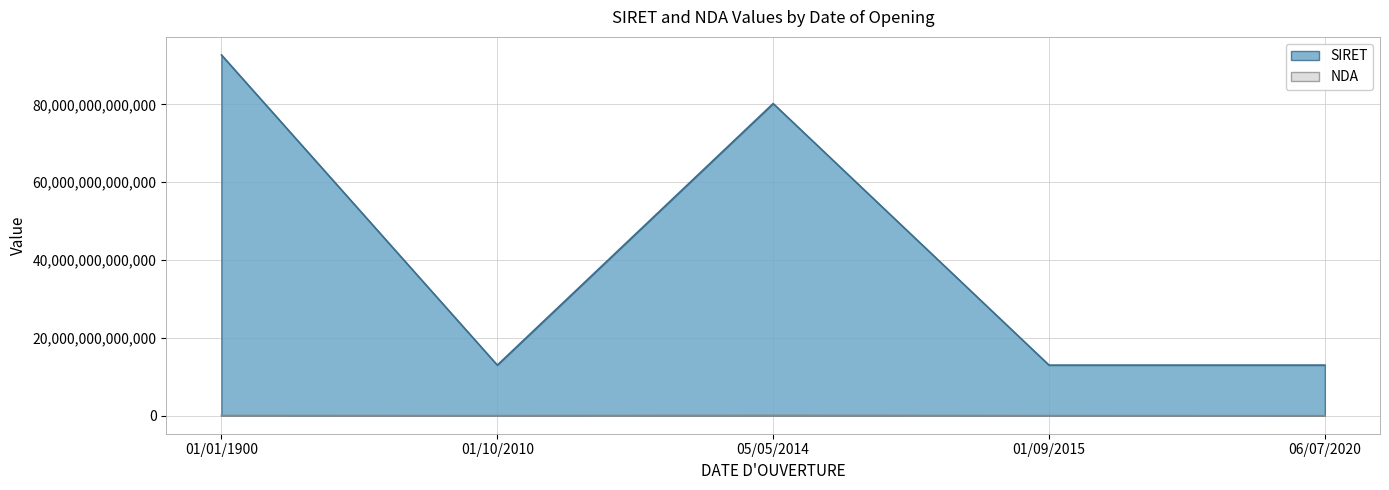

Rank the series at 06/07/2020 from lowest to highest value.

NDA, SIRET